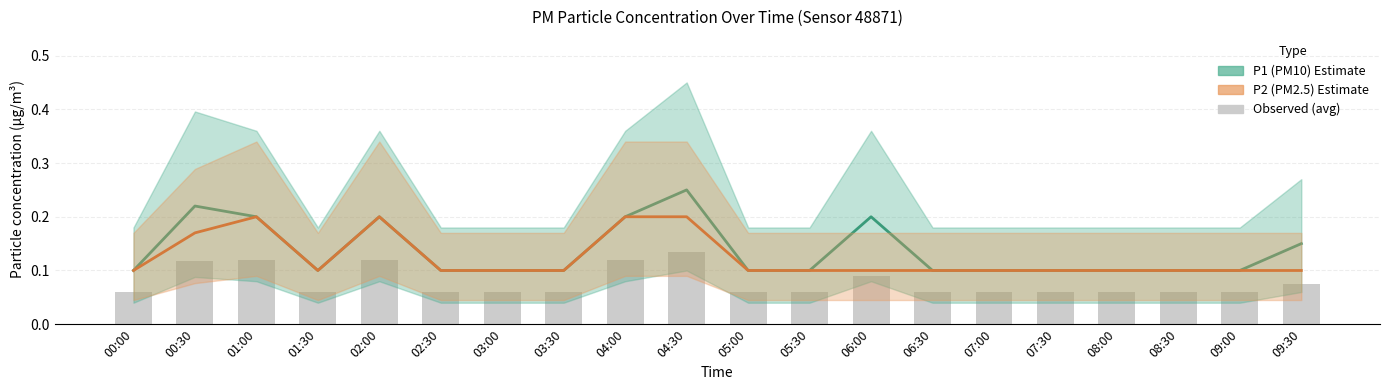

What is the average value of the P1 (PM10) series?

0.1